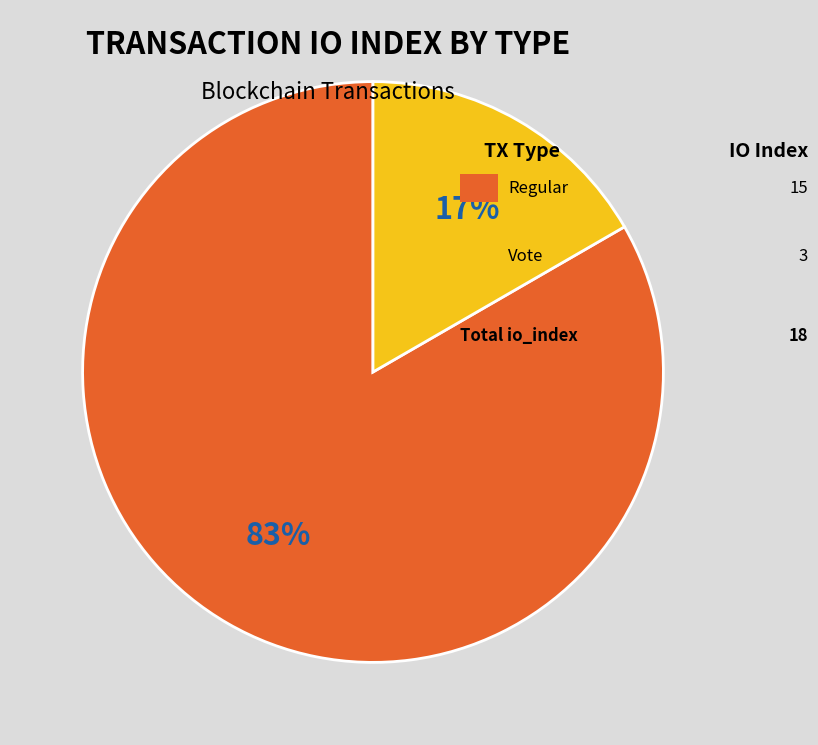

To the nearest percent, what is the average slice percentage?

50%